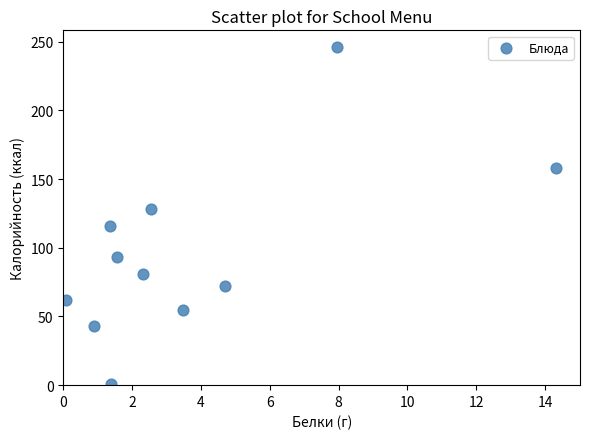

What is the average Y value?

96